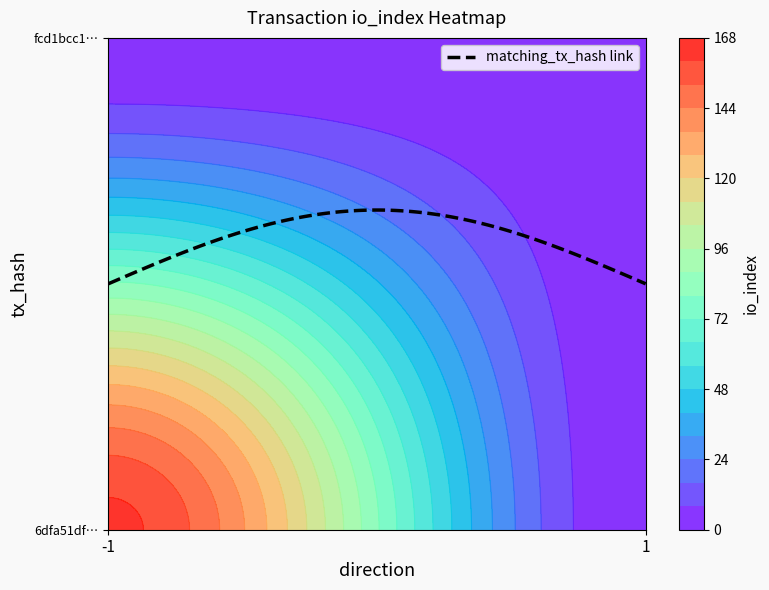

Is it true that fcd1bcc1e9bec4af43da0f2821dff99391ad5a3 equals 1 at io_index?

True